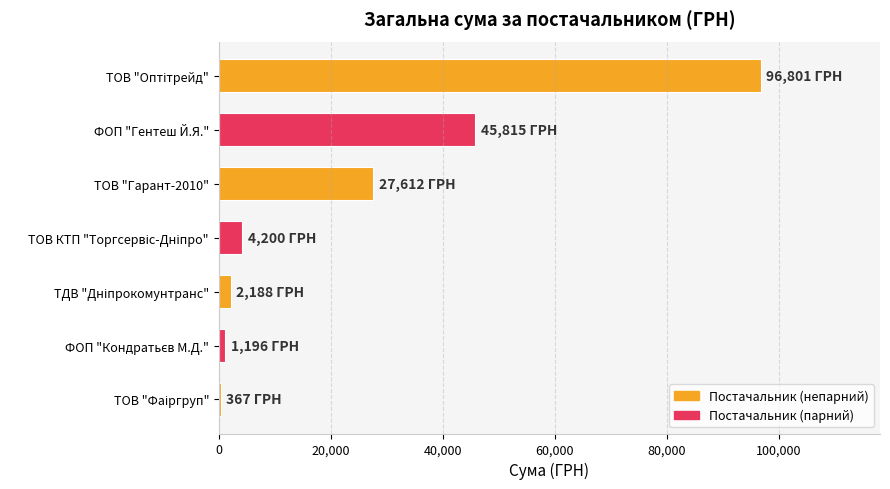

Where is the data nearest to the value 48584?

ФОП "Гентеш Й.Я."